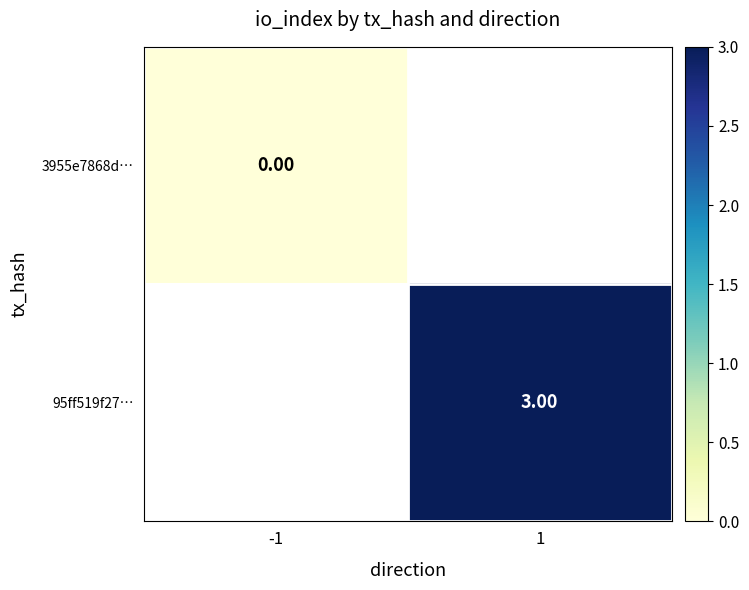

Is the value of 95ff519f27… at 1 greater than the value of 3955e7868d… at 1?

No